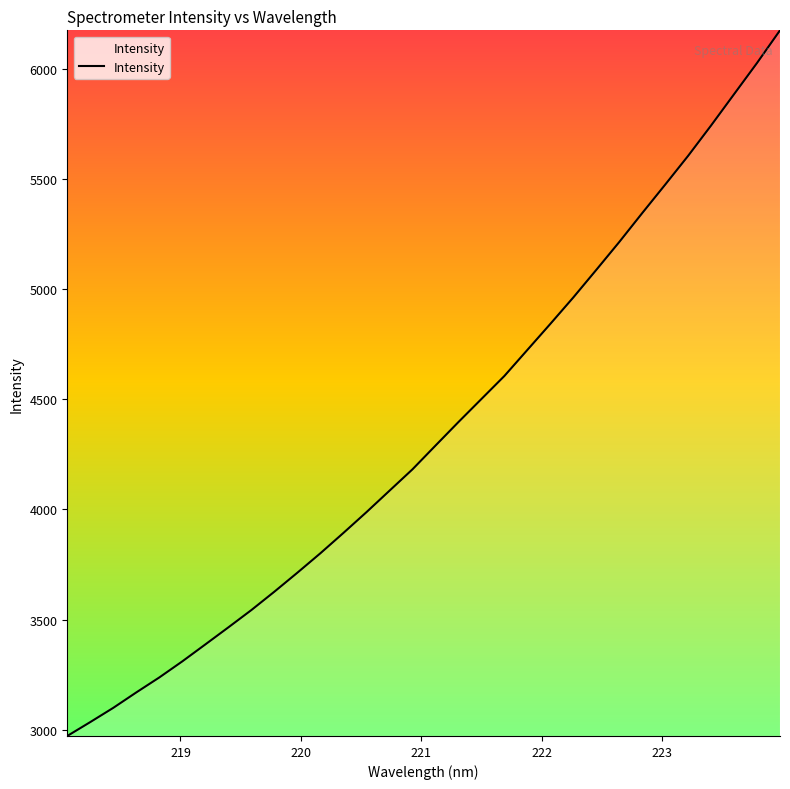

What is the maximum value shown in the chart?

6173.4